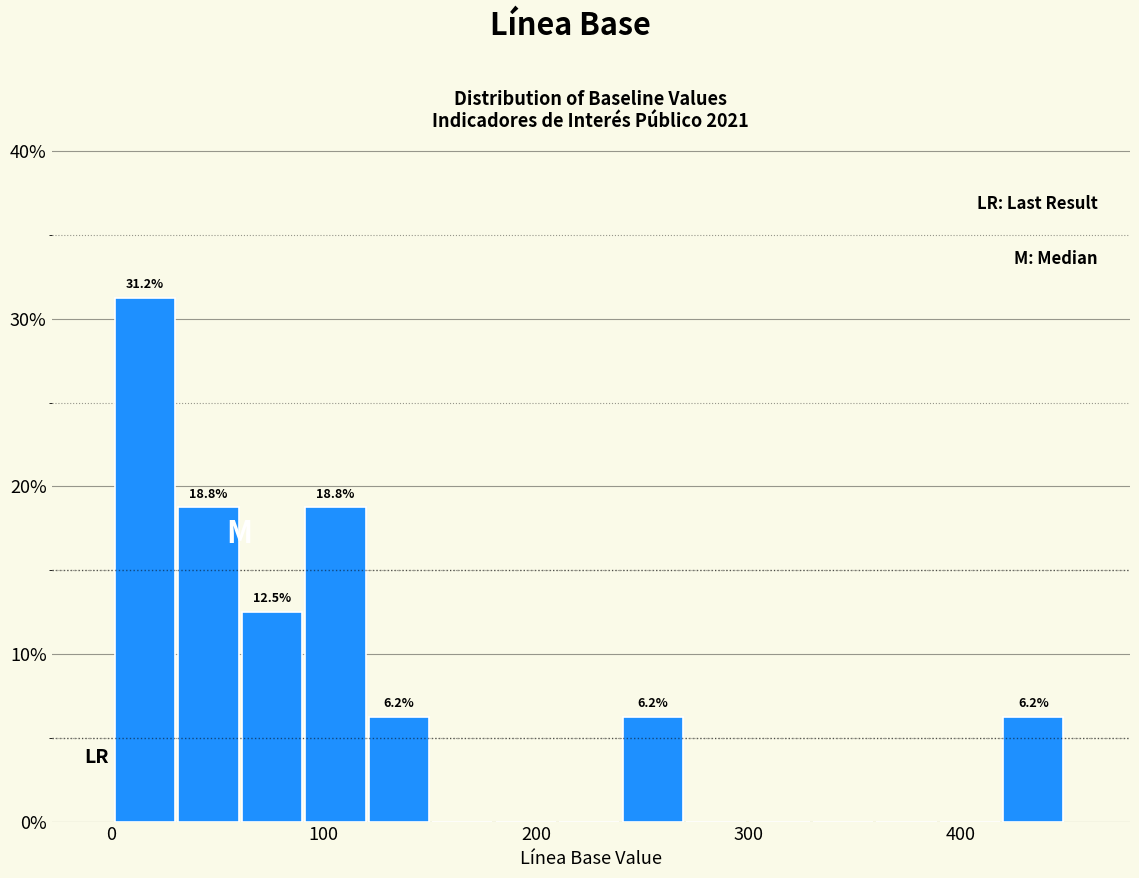

Read against the x-axis, roughly where is the centre of the tallest bar?

20